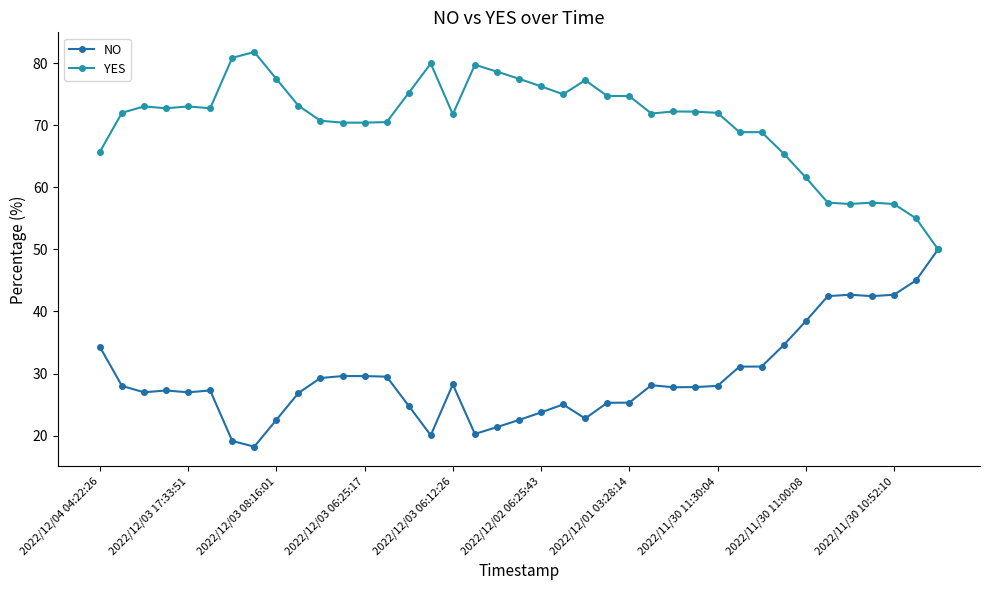

At which label is NO closest to 34?

2022/12/04 04:22:26